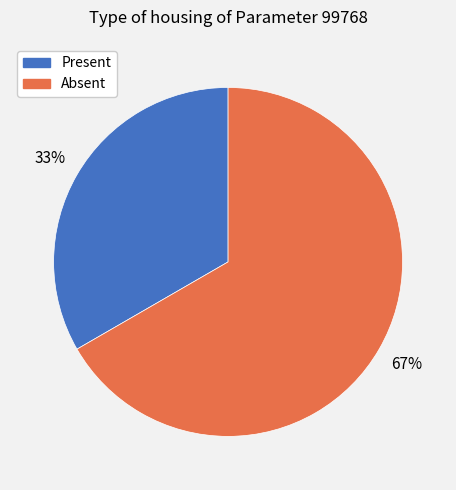

Rank the categories by value from highest to lowest.

Absent, Present